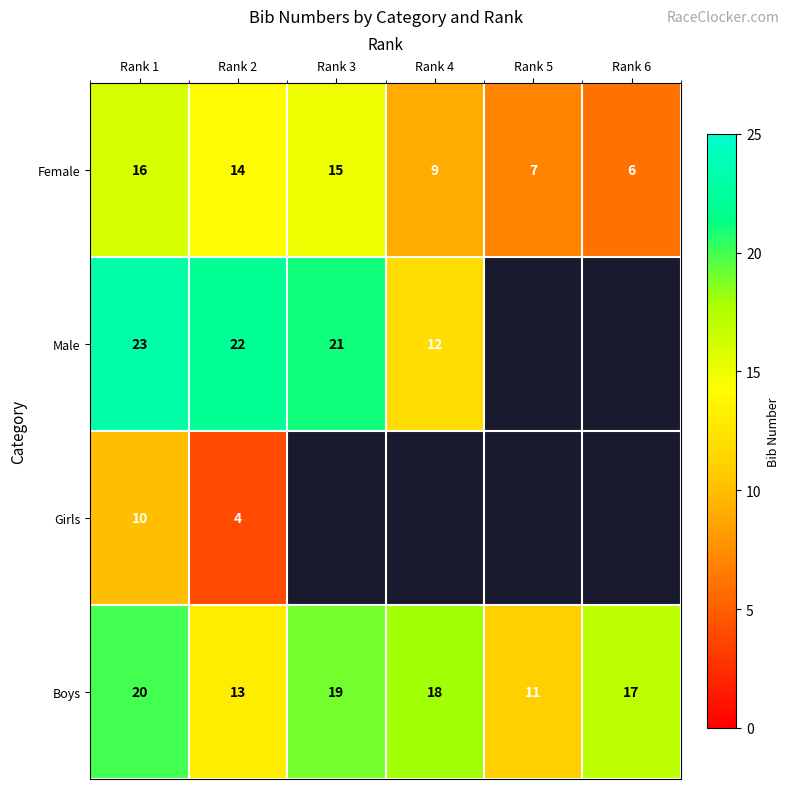

At which category is the sum across all series the highest?

Rank 1